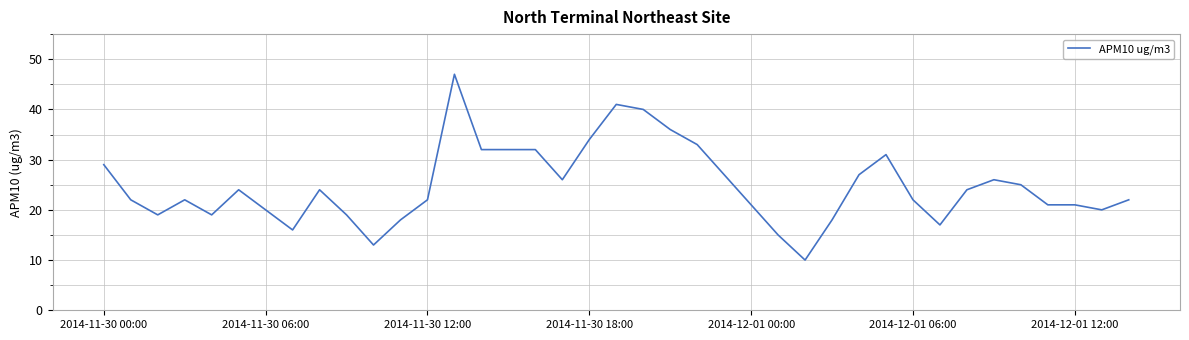

What is the difference between the maximum and minimum values?

37